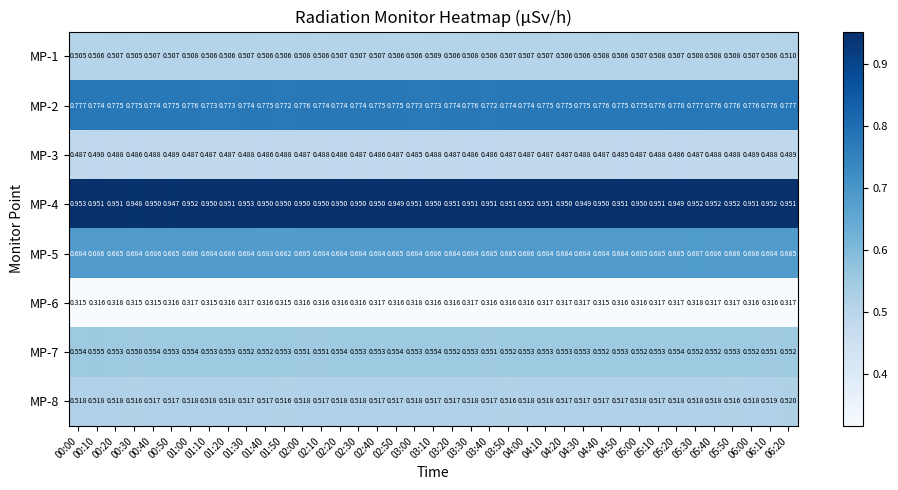

Is the value of MP-2 at 03:00 greater than the value of MP-6 at 03:00?

Yes